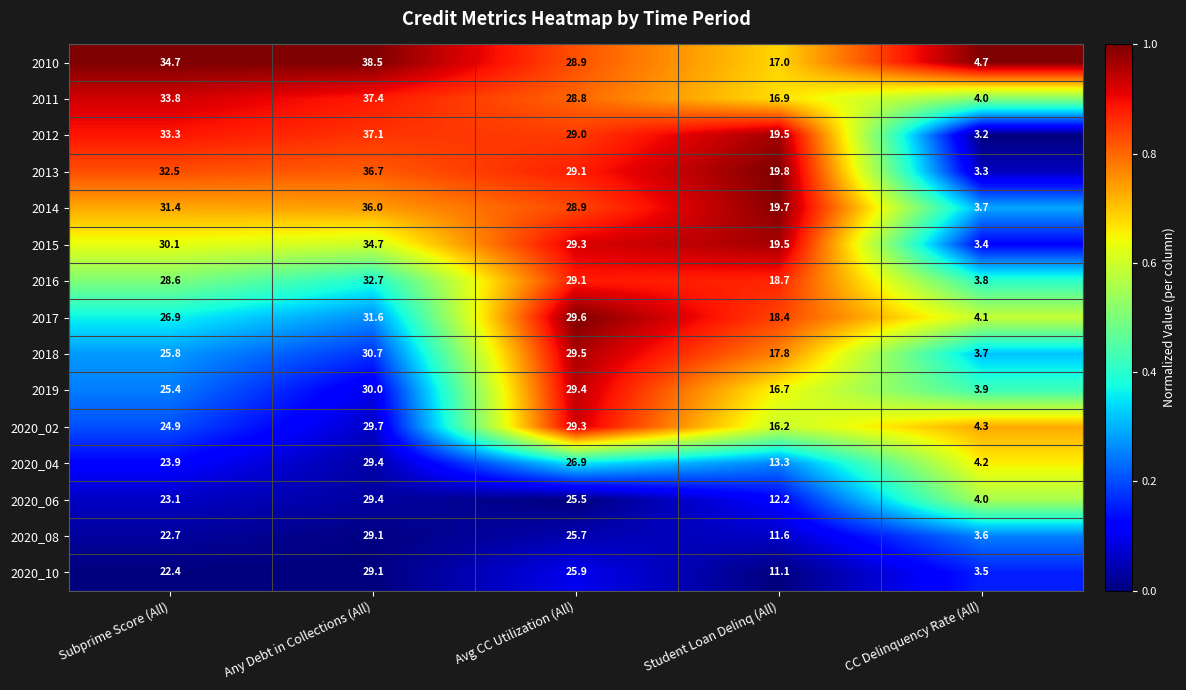

Which series has the widest spread of values?

2012